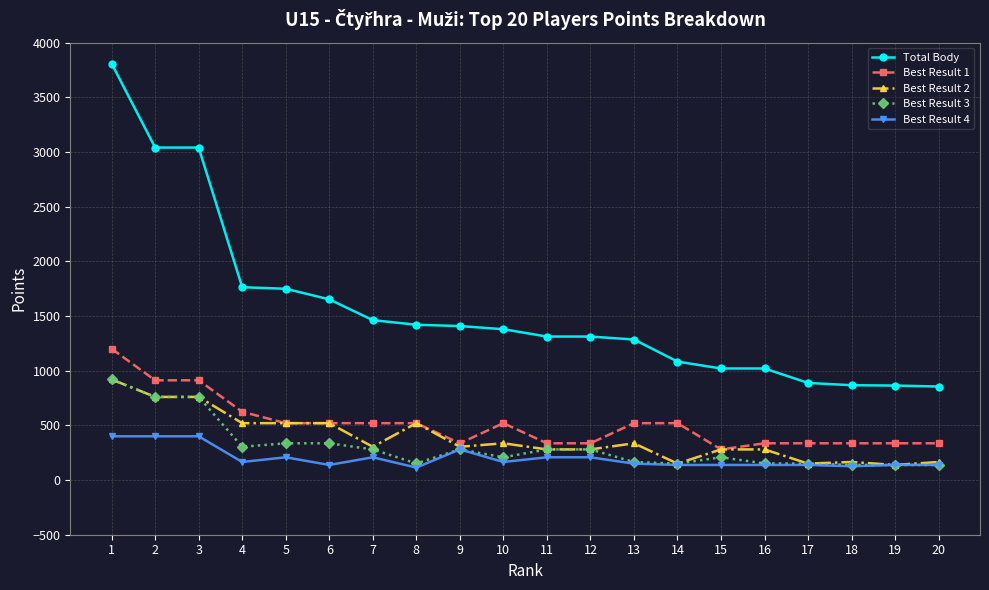

What is the maximum value shown in the chart?

3808